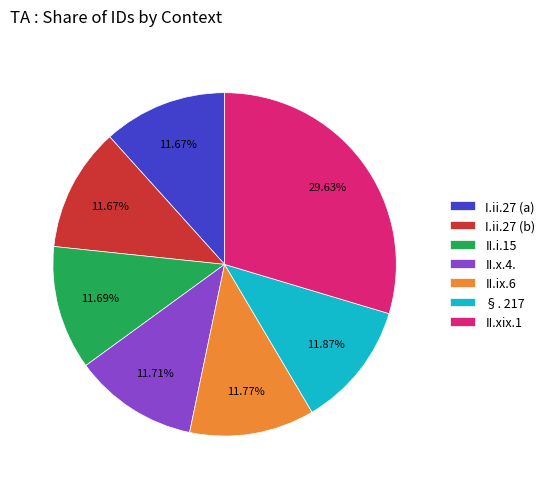

Which slice is the largest?

II.xix.1